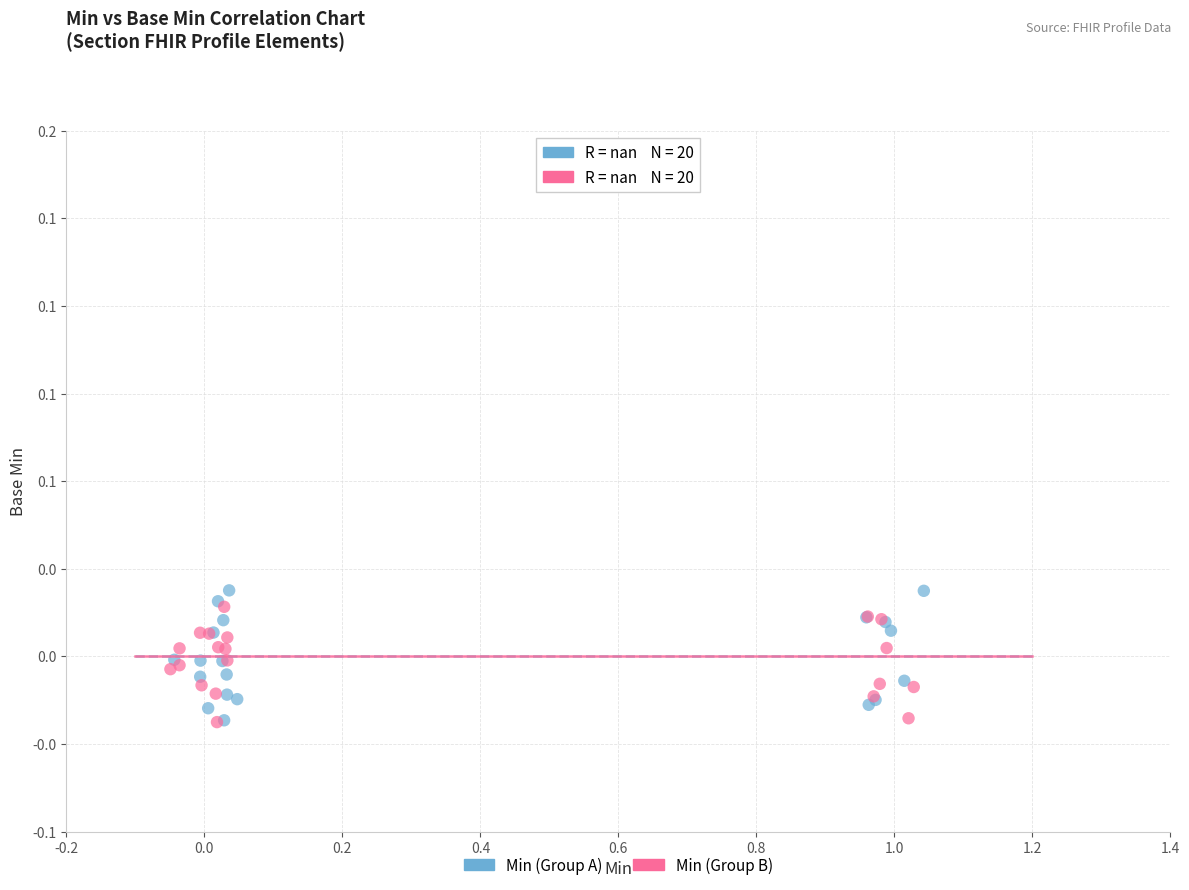

What are all the series names shown in the legend?

Min (Group A), Min (Group B)